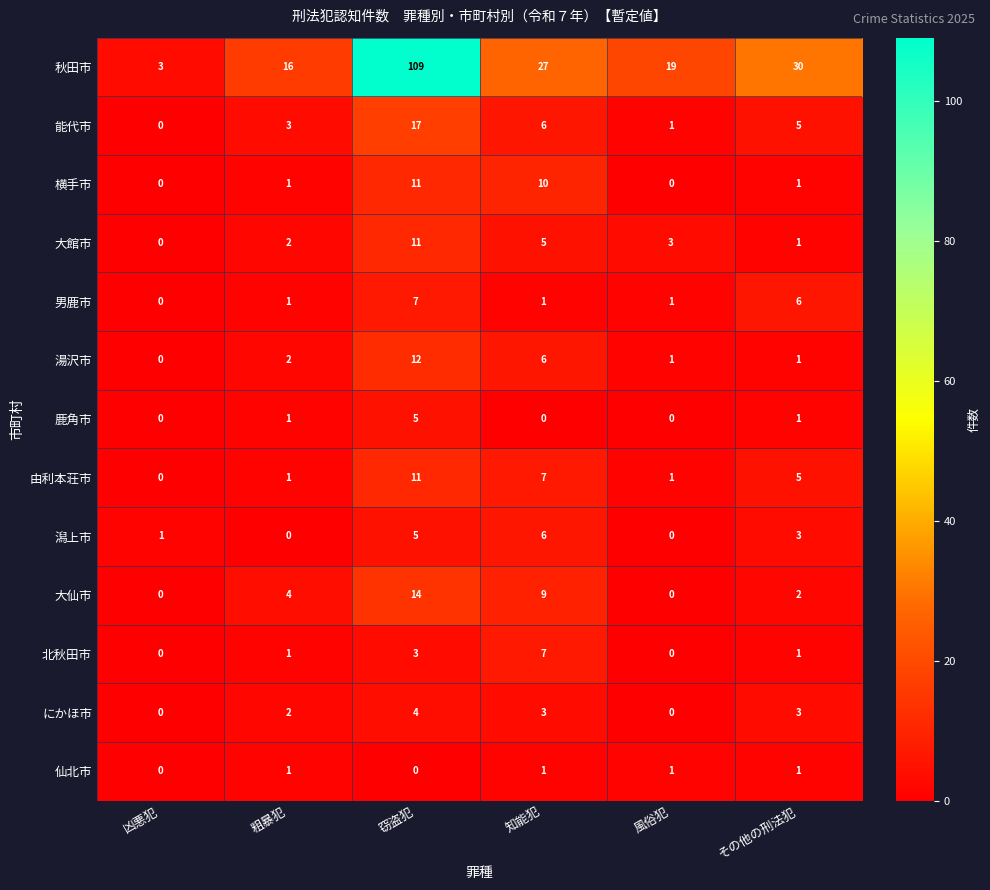

Count the number of categories in the chart.

6